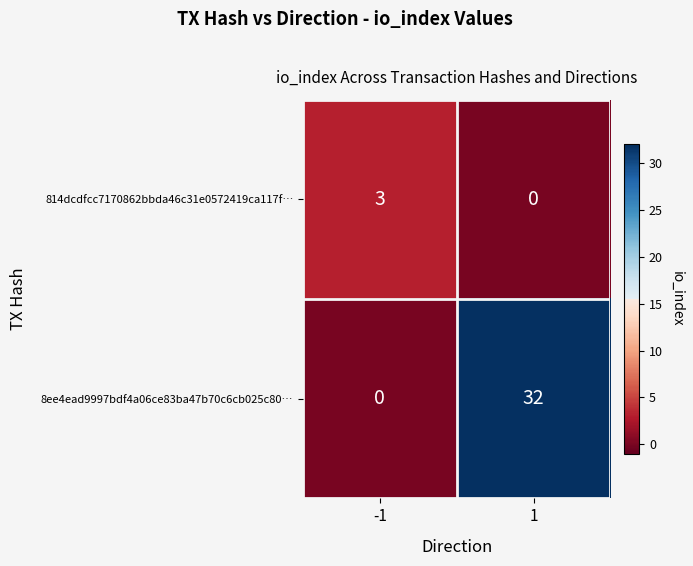

True or false: 814dcdfcc7170862bbda46c31e0572419ca117f… has a value of 1 at 1.

False